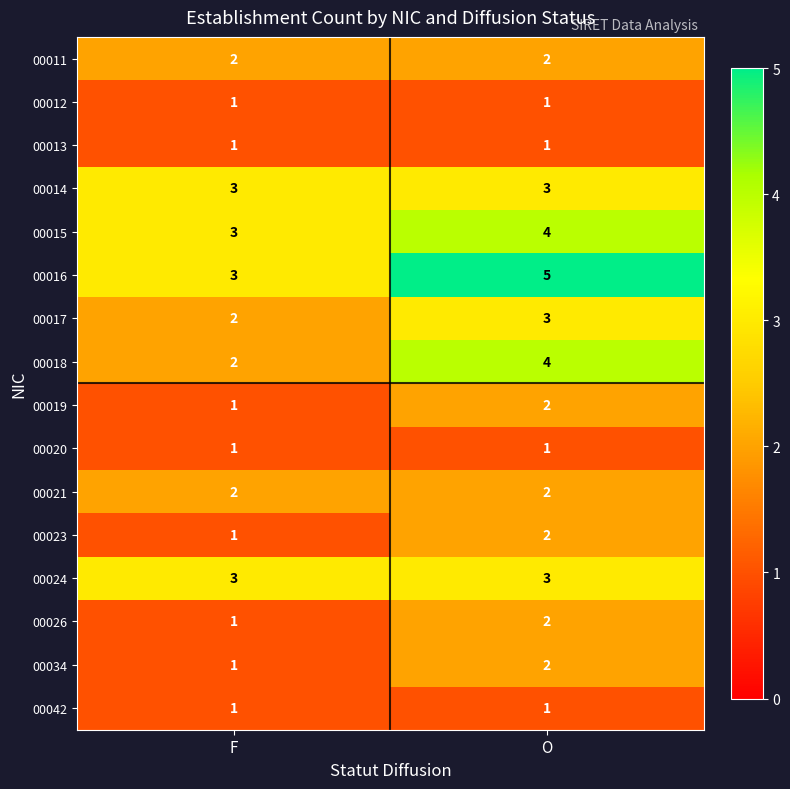

What is the difference between the highest and lowest values at O?

4